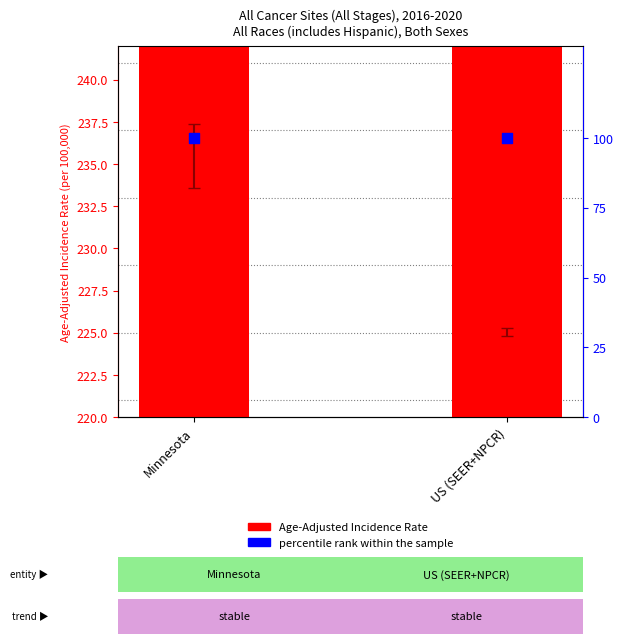

Which series reaches the maximum Y coordinate?

Age-Adjusted Incidence Rate